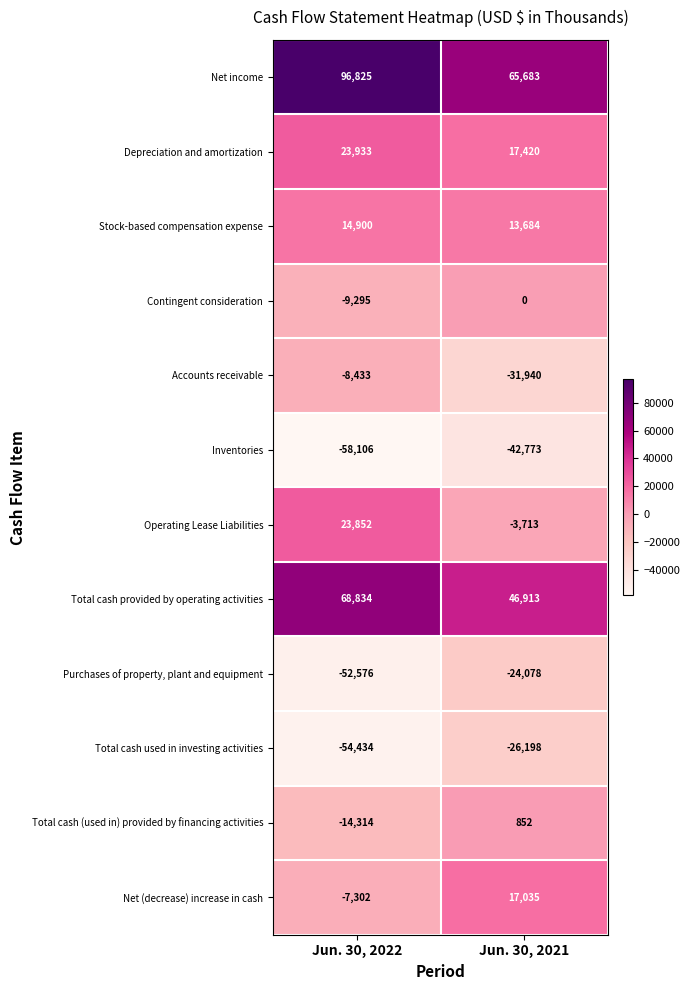

What is the difference between the Total cash (used in) provided by financing activities values at Jun. 30, 2021 and Jun. 30, 2022?

15166